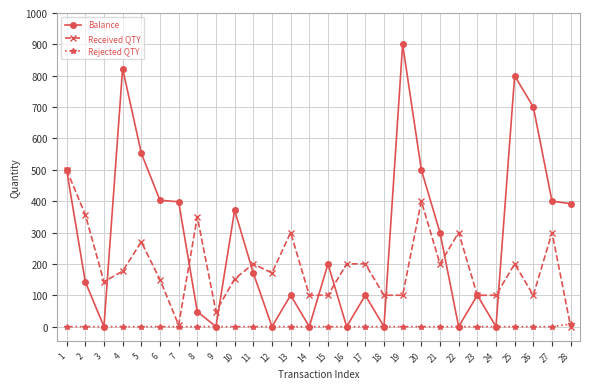

Which series has the largest total across all categories?

Balance